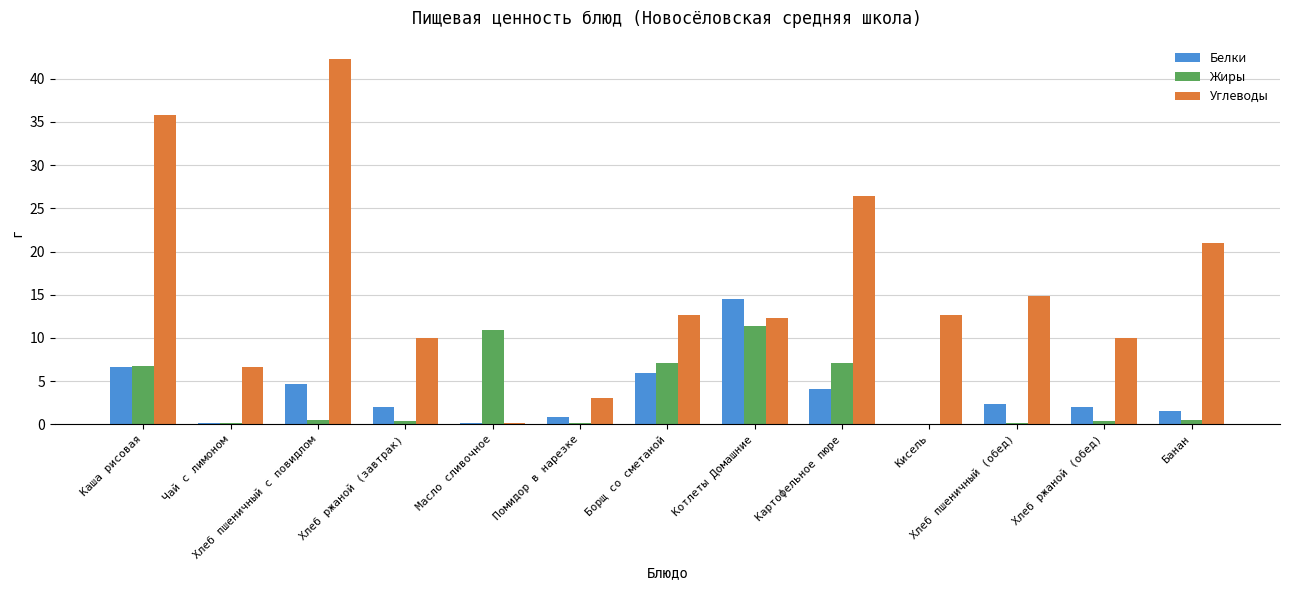

What is the total value across all series at Хлеб пшеничный с повидлом?

47.5